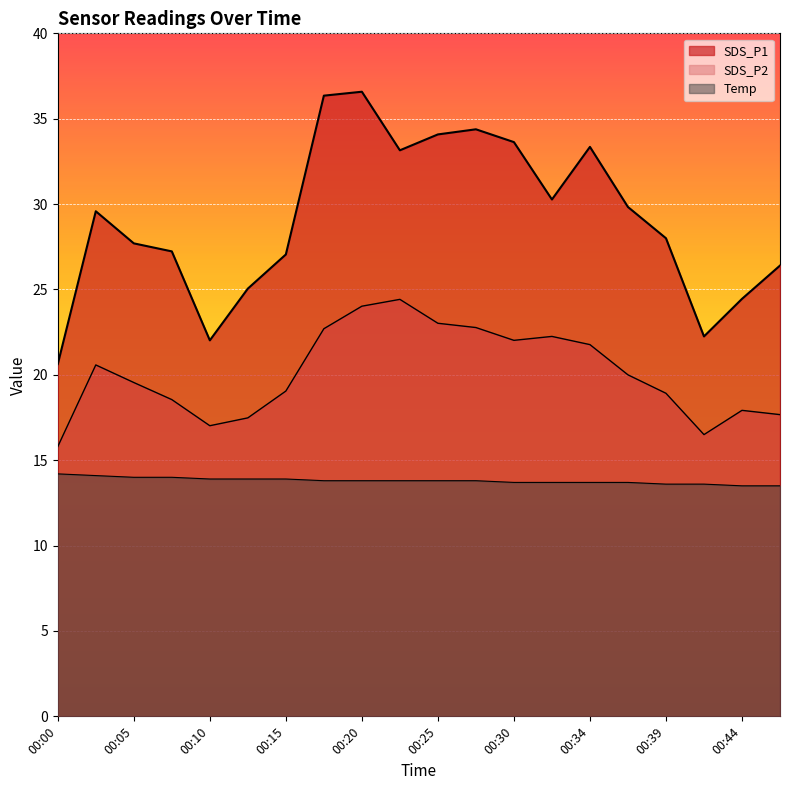

True or false: SDS_P2 and Temp intersect in this chart.

False